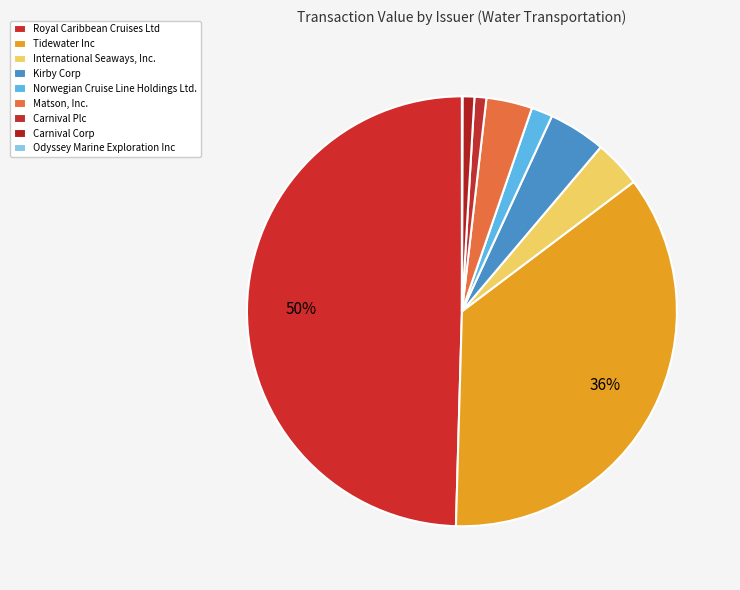

To the nearest percent, what is the difference between the Odyssey Marine Exploration Inc and Carnival Plc slice percentages?

1%